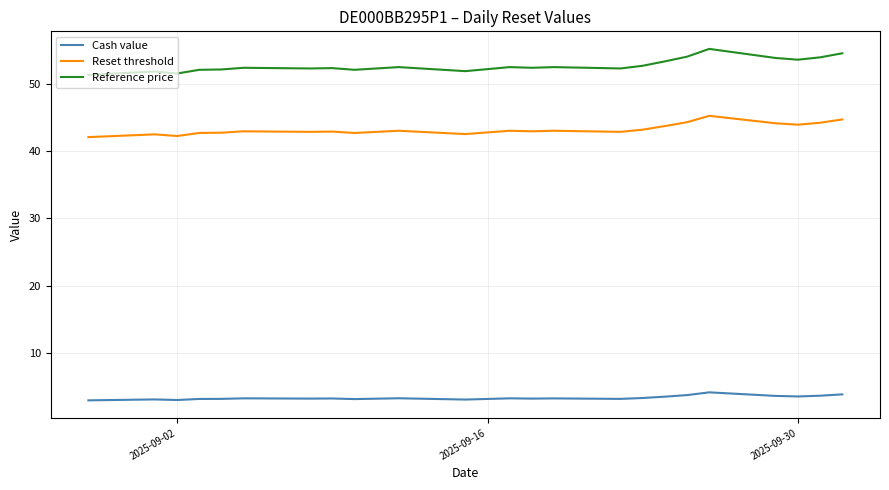

List the series in order of their peak value, highest first.

Reference price, Reset threshold, Cash value